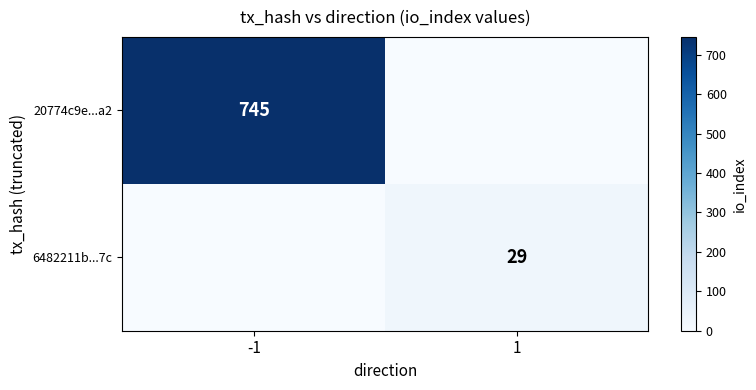

Between 1 and -1, which is larger?

-1